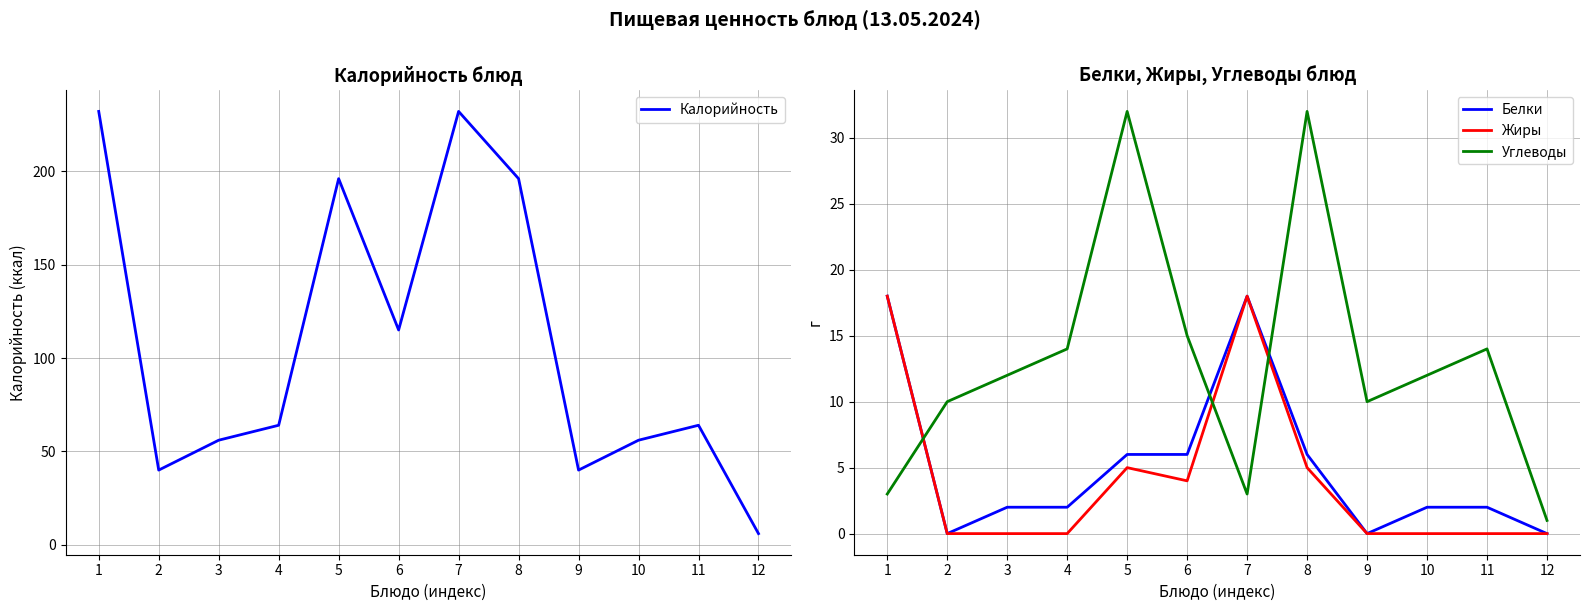

Reading left to right, list all the values displayed in this chart.

Калорийность: 232	40	56	64	196	115	232	196	40	56	64	6
Белки: 18	0	2	2	6	6	18	6	0	2	2	0
Жиры: 18	0	0	0	5	4	18	5	0	0	0	0
Углеводы: 3	10	12	14	32	15	3	32	10	12	14	1